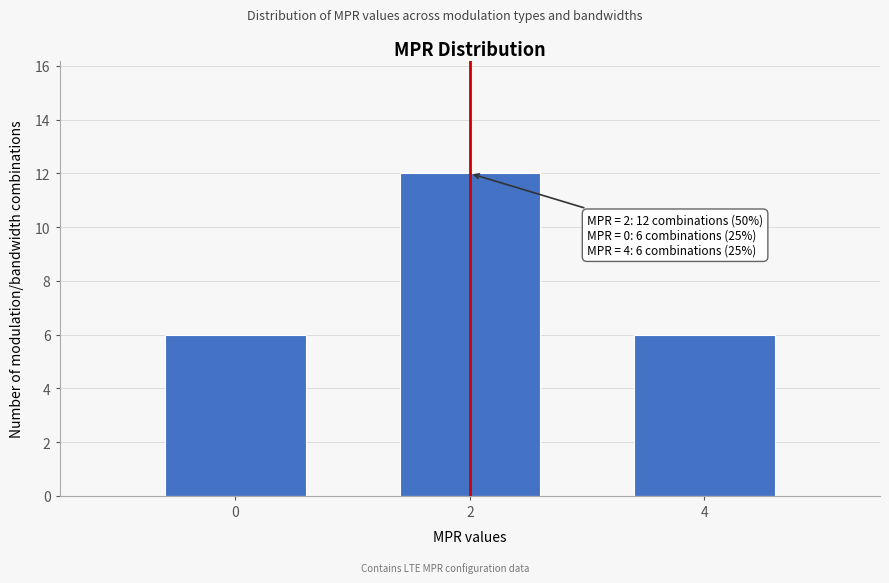

Reading left to right, transcribe all the data shown in this chart.

6	12	6